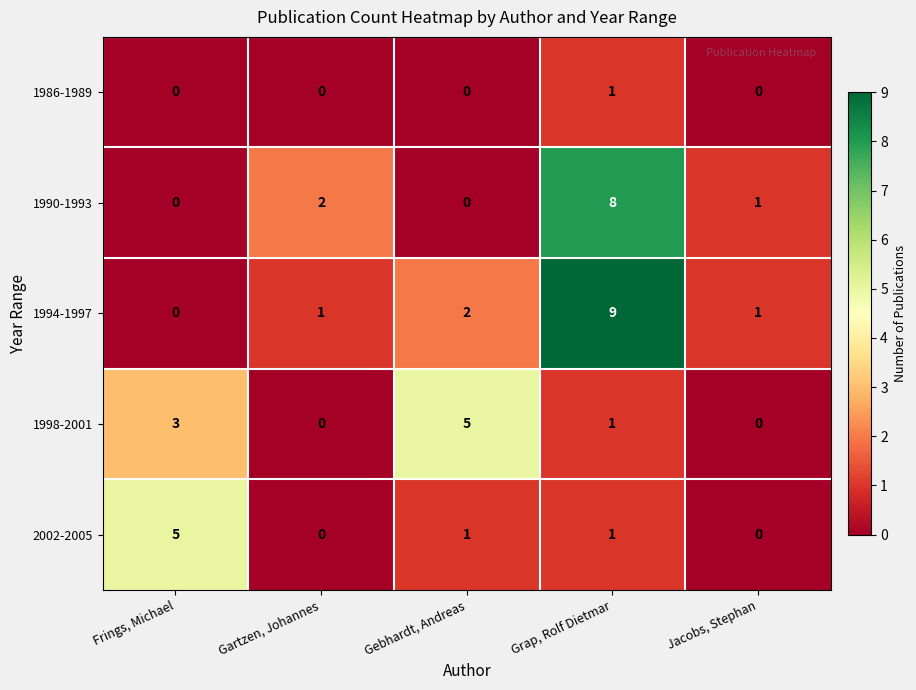

Between Frings, Michael and Gebhardt, Andreas, which series saw the biggest shift?

2002-2005